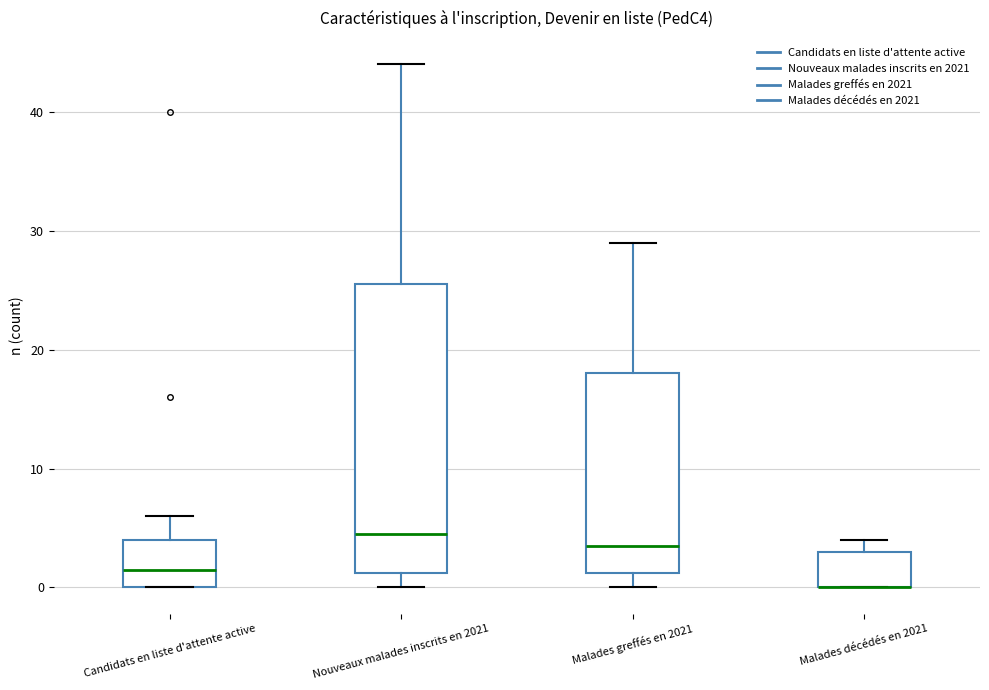

Reading left to right, transcribe this box plot: for each box, give where its median line is, the range the box spans, and where its two whiskers end, as read against the y-axis. The values are not printed on the chart, so give them approximately, as read against the axis.

Candidats en liste d'attente active: median 2, box 0 to 4, whiskers 0 to 6
Nouveaux malades inscrits en 2021: median 5, box 1 to 26, whiskers 0 to 44
Malades greffés en 2021: median 4, box 1 to 18, whiskers 0 to 29
Malades décédés en 2021: median 0 (drawn on the box's lower edge), box 0 to 3, whiskers 0 to 4